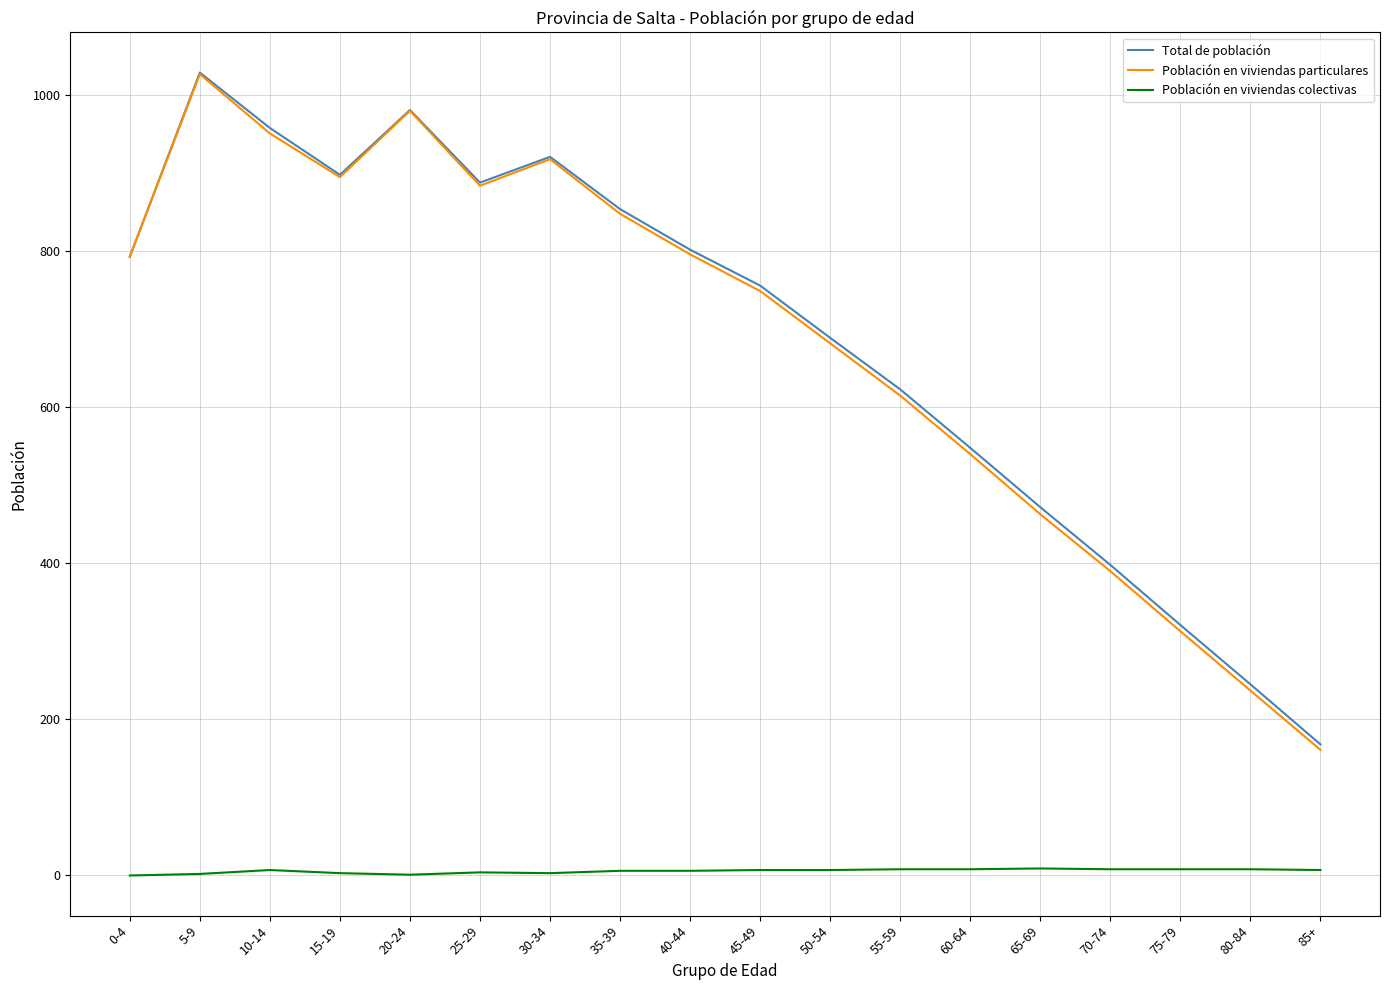

What is the greatest value displayed?

1029